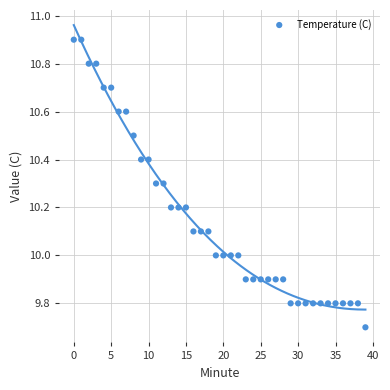

What is the range of Y values (max minus min)?

1.2